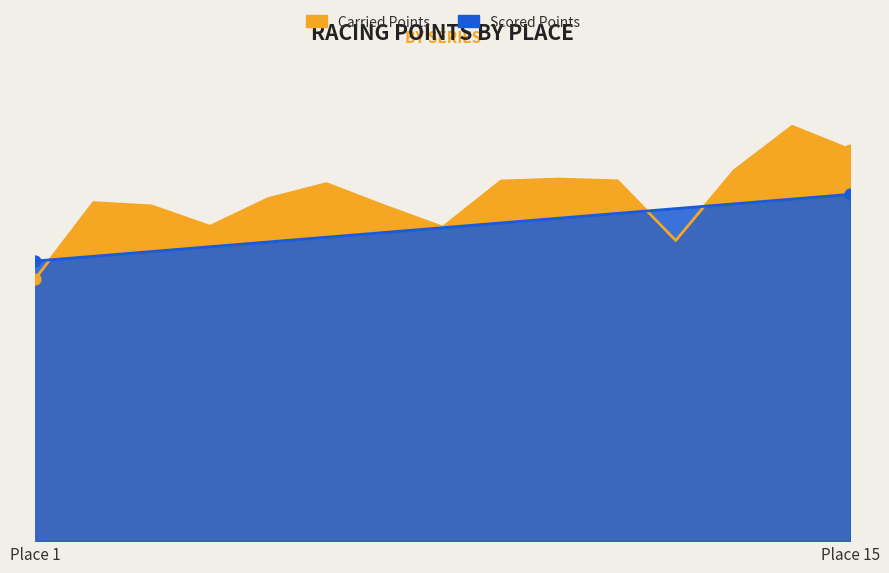

What are all the series names shown in the legend?

Carried Points, Scored Points